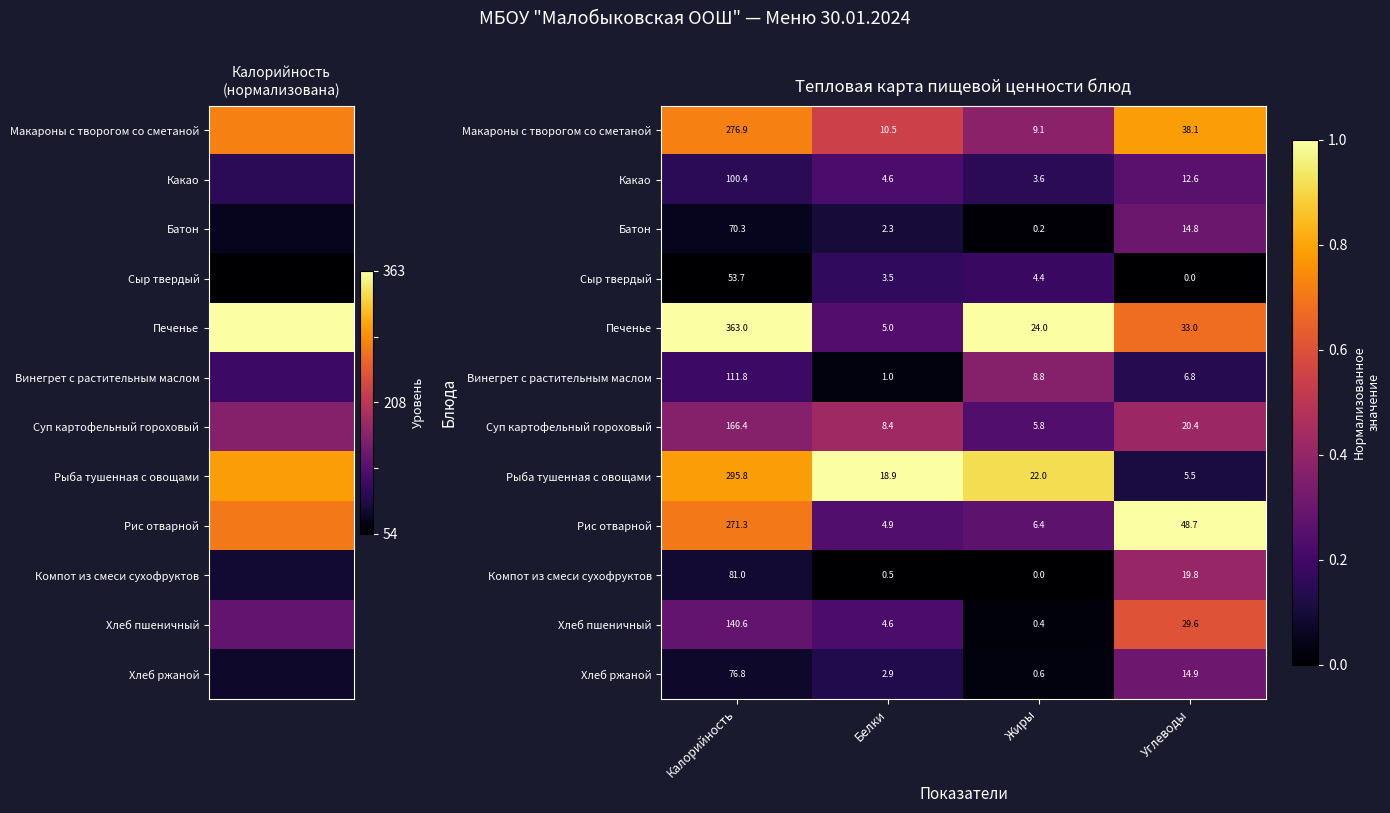

What is the difference between the Рыба тушенная с овощами values at Калорийность and Углеводы?

290.3